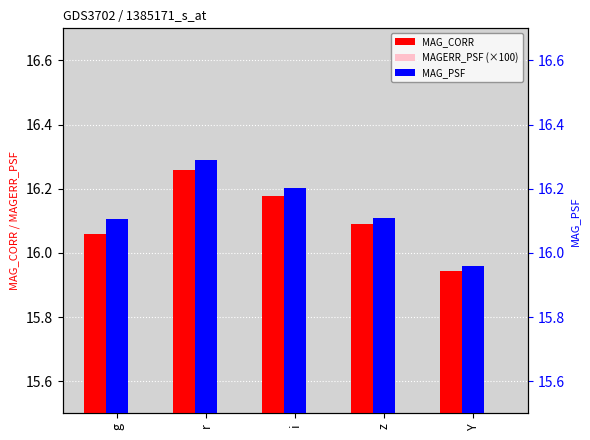

How many data points in MAG_PSF are above 16?

4